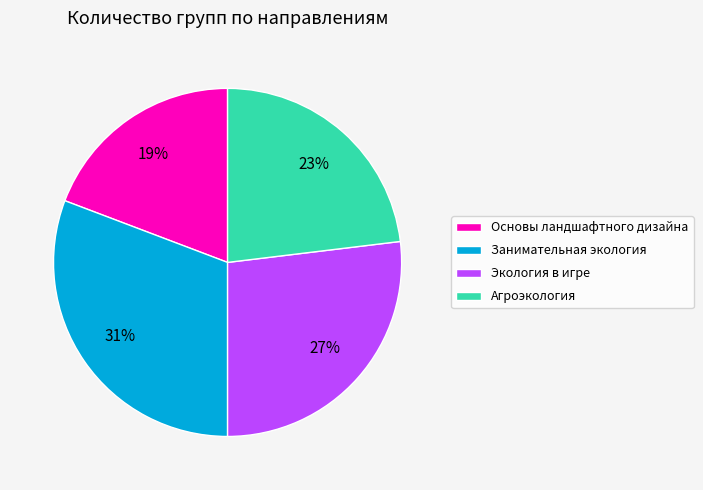

How many segments does this pie chart have?

4